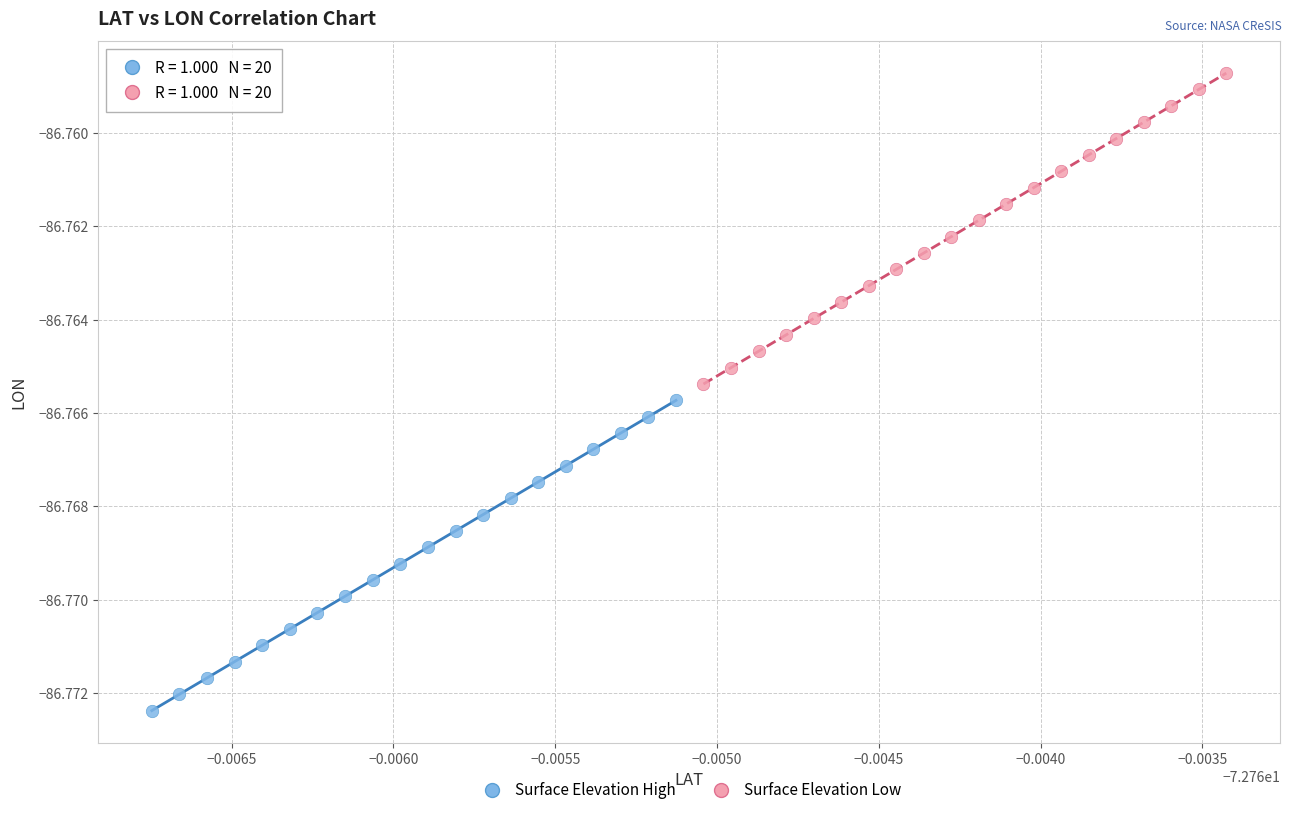

Which series contains the lowest Y value?

Surface Elevation High